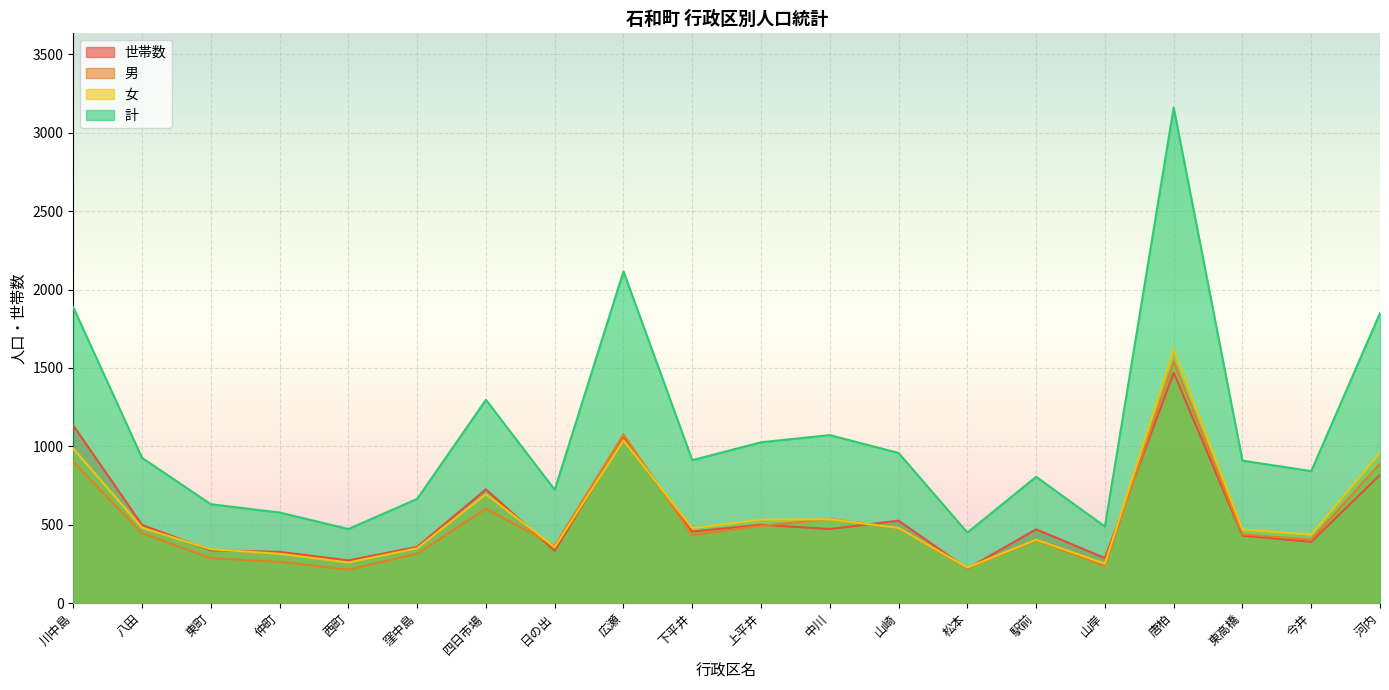

What is the approximate value of 女 at 唐柏, to the nearest 100?

1600